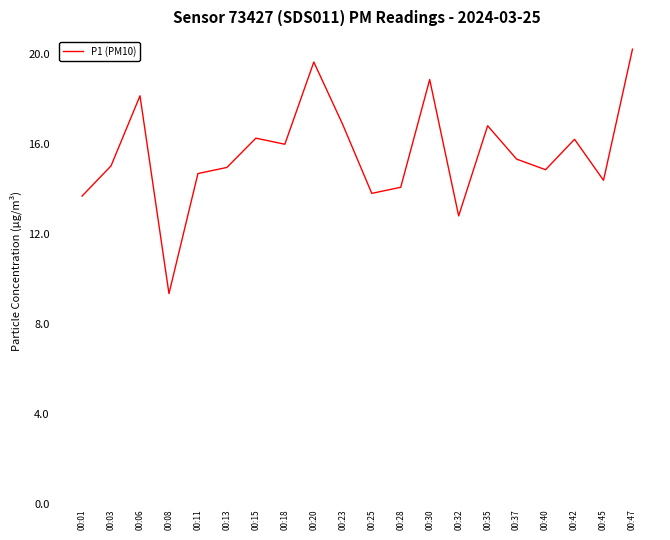

At which category does the chart reach its minimum across all series?

00:08